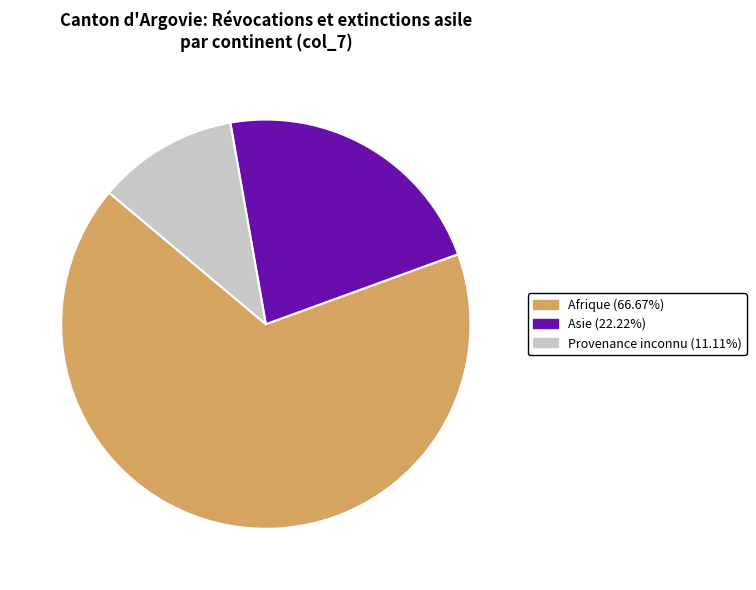

Is there any slice that represents more than half of the pie?

Yes